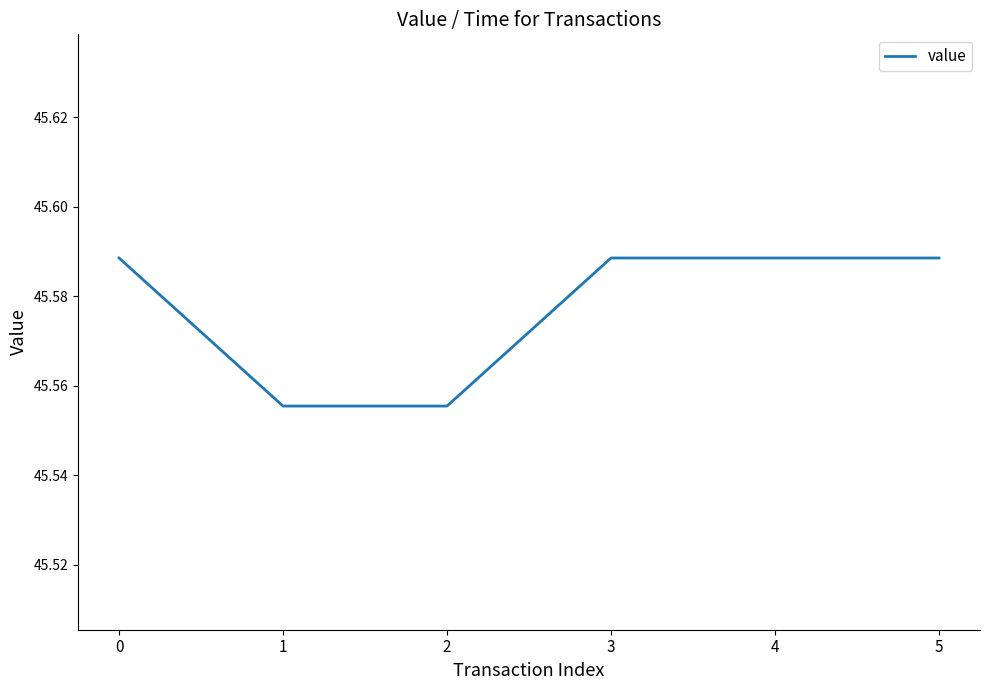

Approximately how many times larger is the value at 0 compared to 5?

1.0